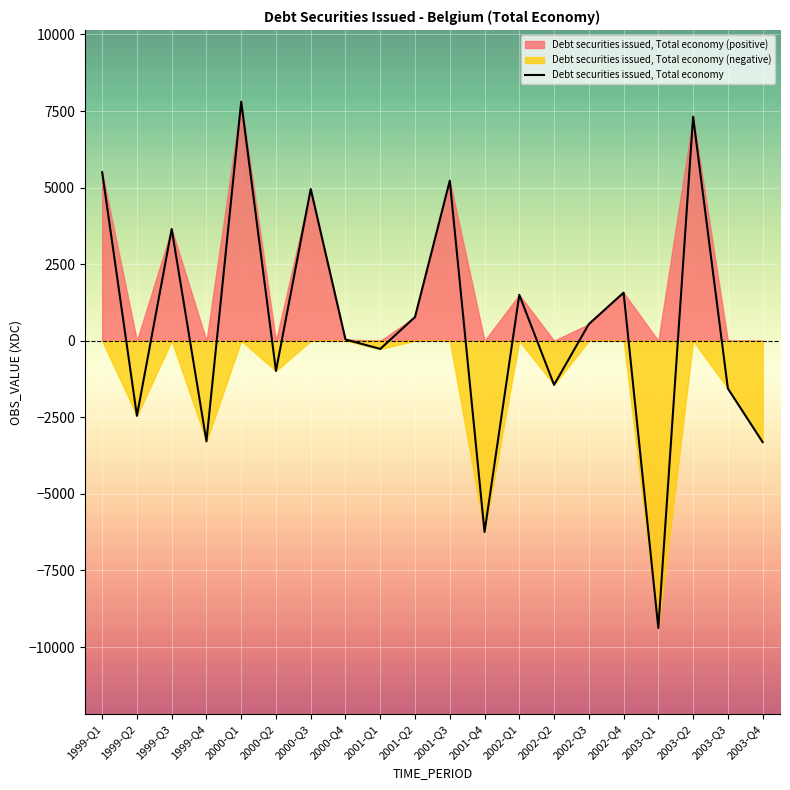

How many interior local valleys (lower than both neighbors) does the data have?

7